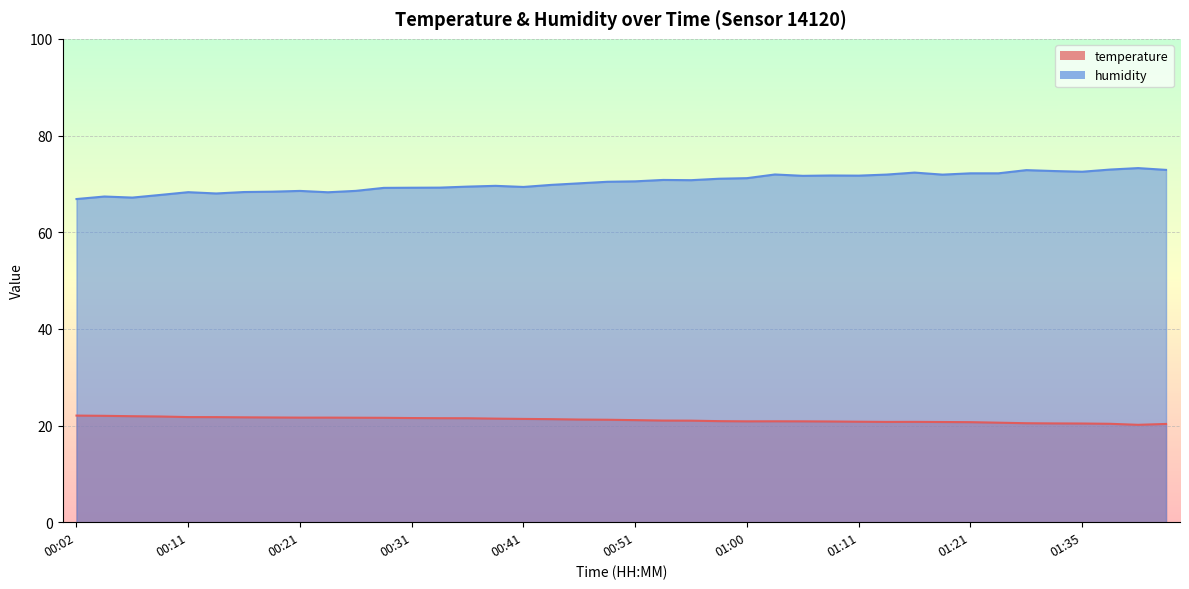

Reading left to right, list all the values displayed in this chart.

temperature: 22.1	22.0	21.9	21.9	21.8	21.7	21.7	21.7	21.6	21.6	21.6	21.6	21.6	21.5	21.5	21.4	21.4	21.3	21.2	21.2	21.1	21.0	21.0	20.9	20.9	20.9	20.9	20.8	20.8	20.8	20.8	20.7	20.7	20.6	20.5	20.4	20.4	20.4	20.1	20.3
humidity: 66.9	67.4	67.2	67.7	68.3	68.0	68.3	68.4	68.5	68.3	68.5	69.2	69.2	69.2	69.4	69.6	69.4	69.8	70.1	70.4	70.5	70.8	70.8	71.1	71.2	71.9	71.7	71.7	71.7	71.9	72.3	71.9	72.2	72.2	72.8	72.7	72.5	73.0	73.3	72.9